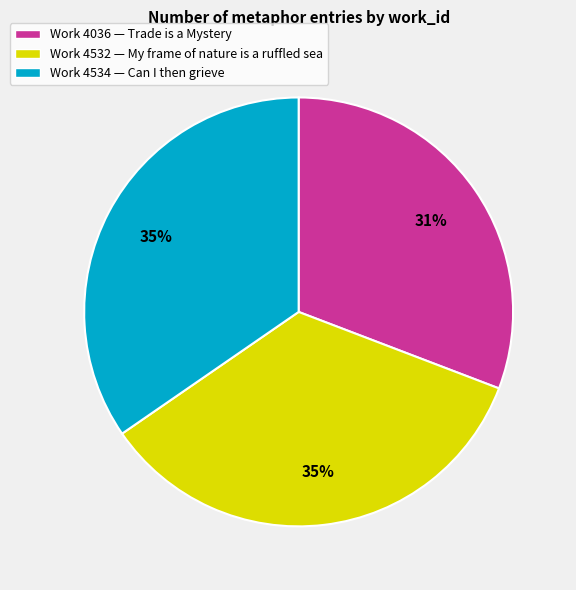

Do Work 4532 — My frame of nature is a ruffled sea and Work 4036 — Trade is a Mystery together represent more than half of the pie?

Yes